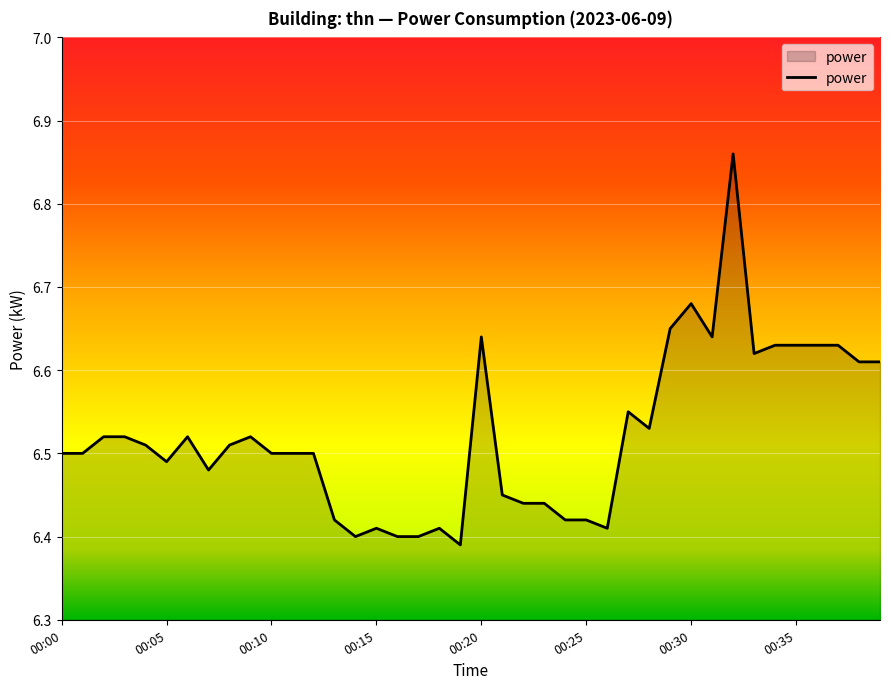

What is the difference between the maximum and minimum values?

0.5